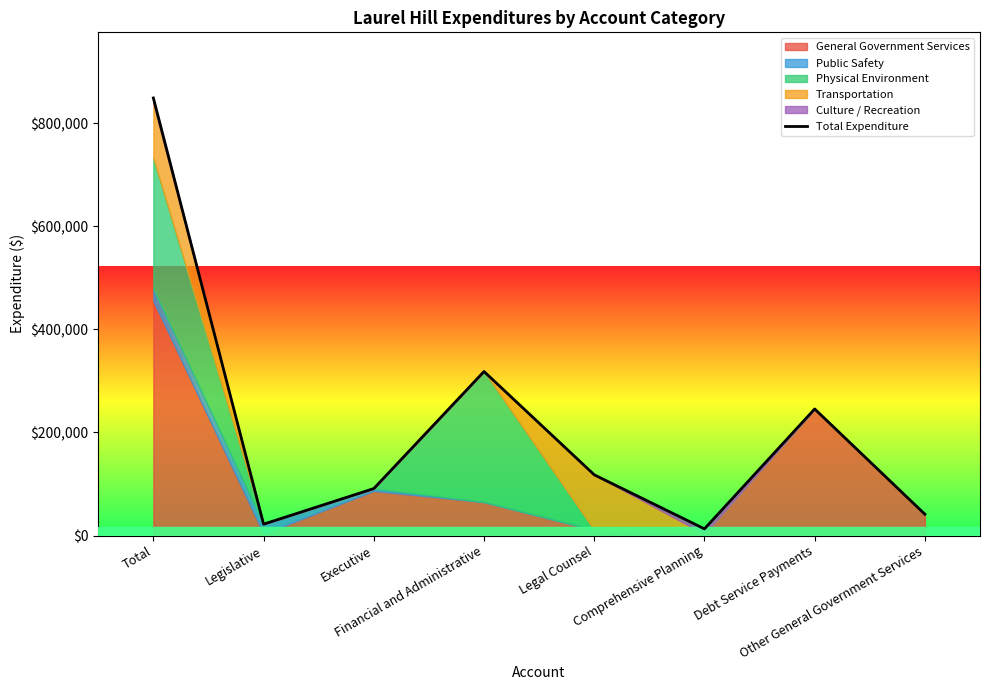

What is the approximate value at Legislative, to the nearest 50?

22050